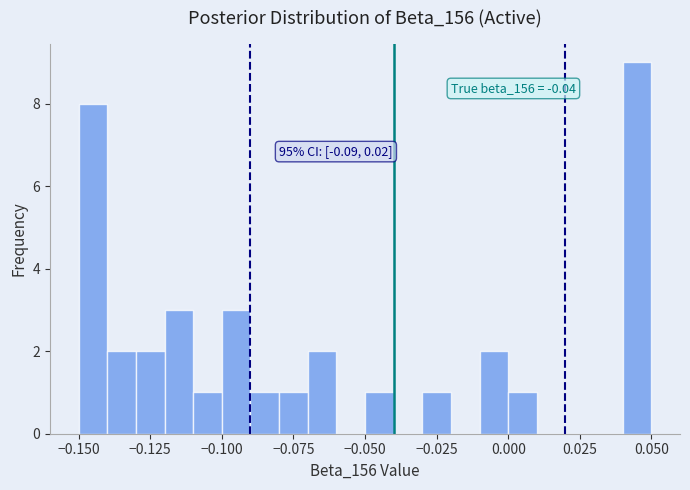

Around what value on the x-axis is the tallest bar? Give the approximate position of its centre, as read against the axis.

0.045